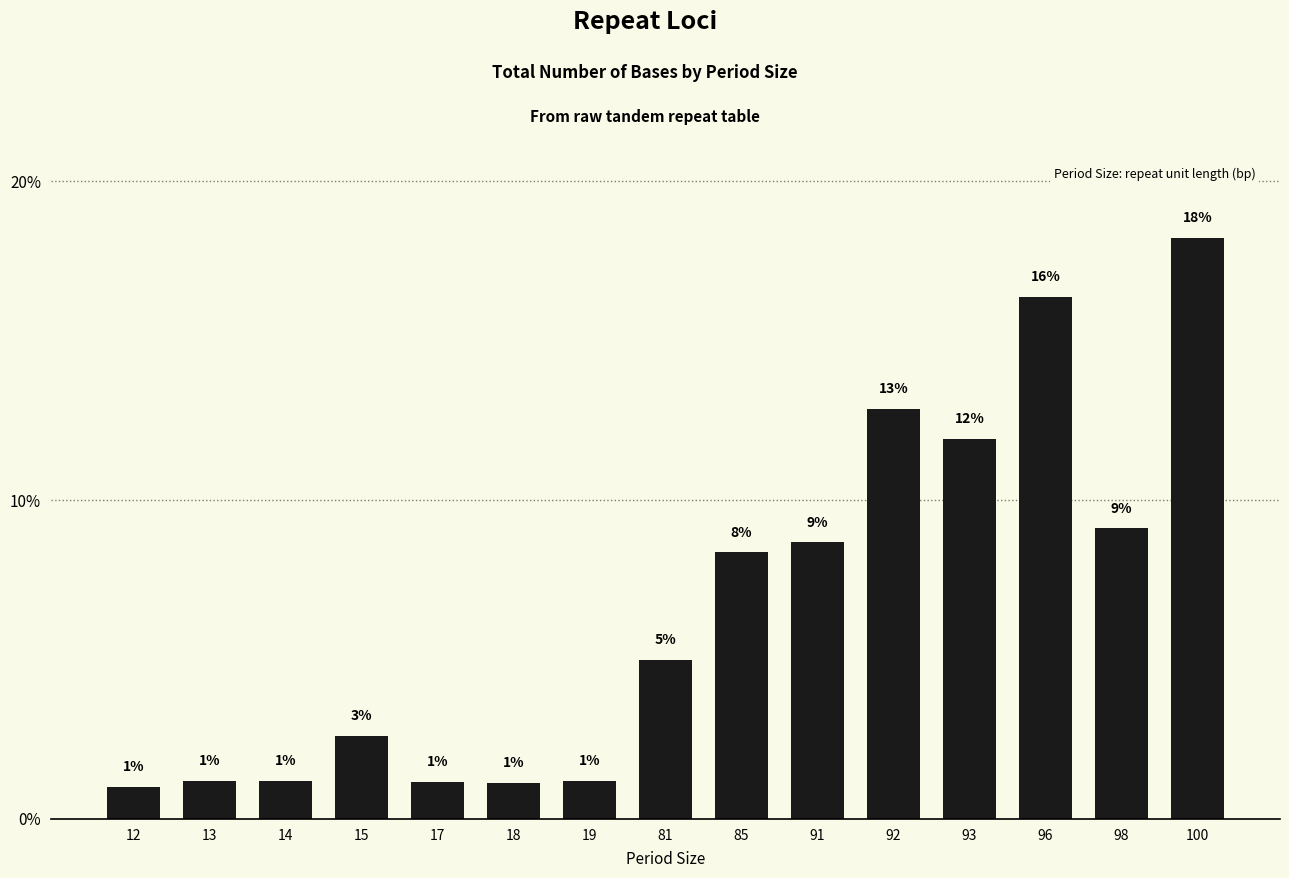

How many bars are there in total?

15